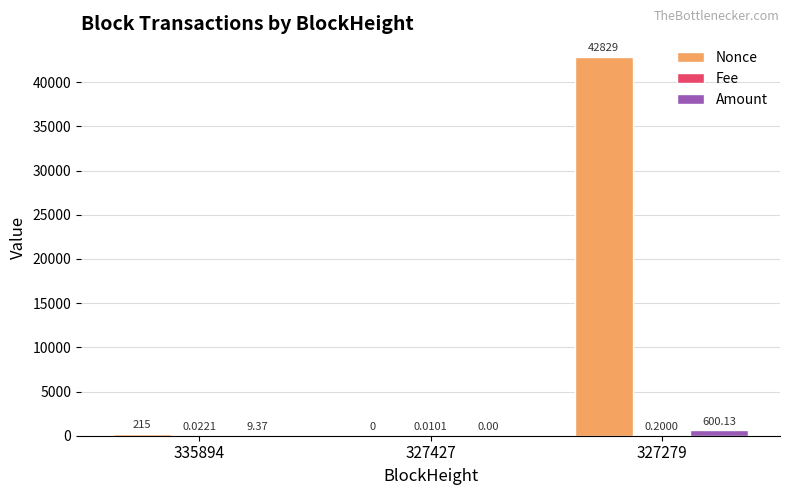

Which series has the largest total across all categories?

Nonce